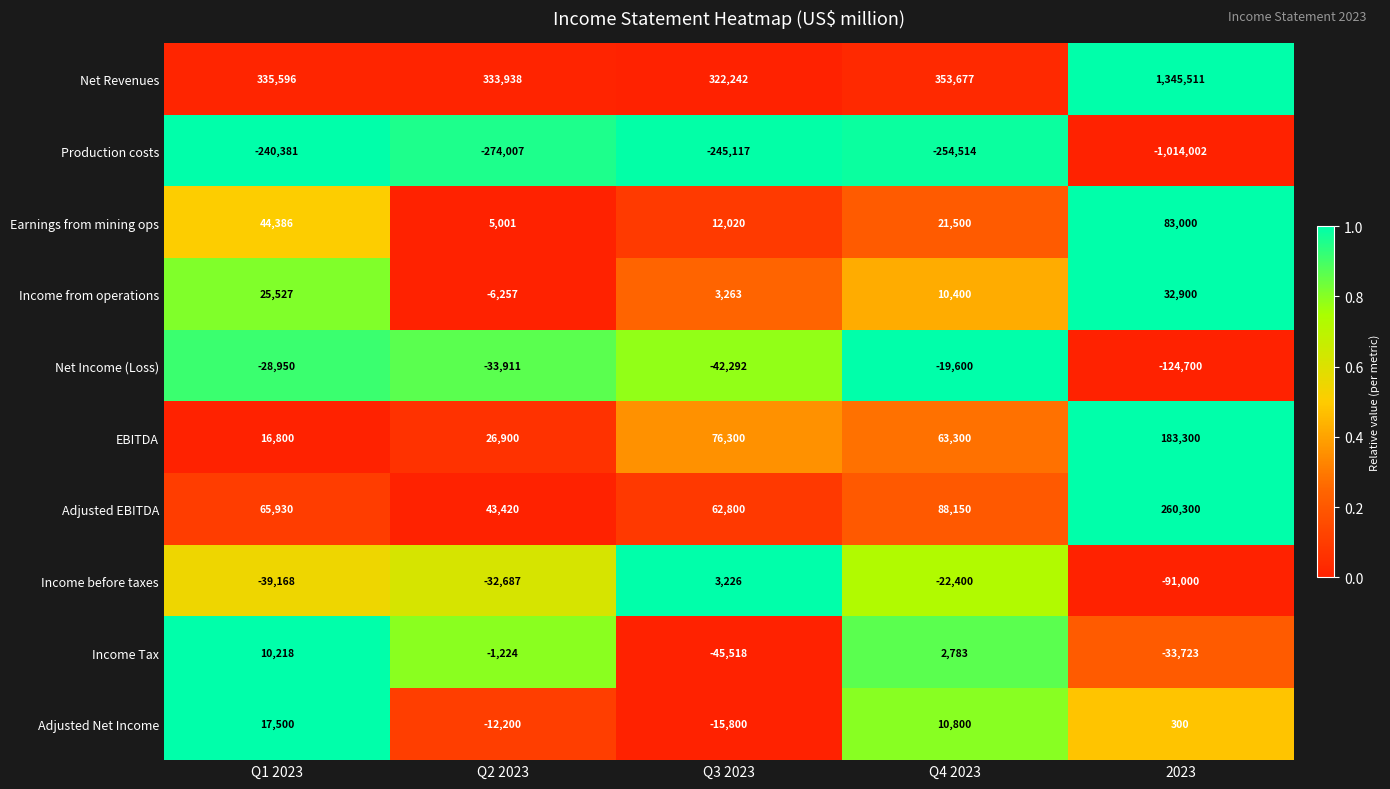

How many data points does each series have?

5